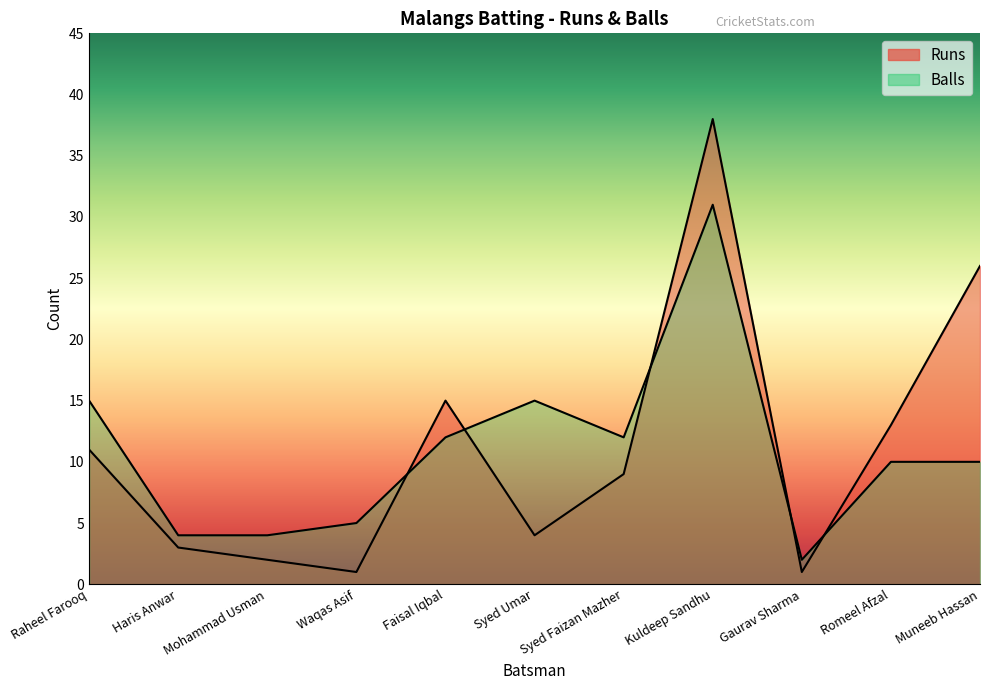

At how many categories does at least one series exceed 19?

2